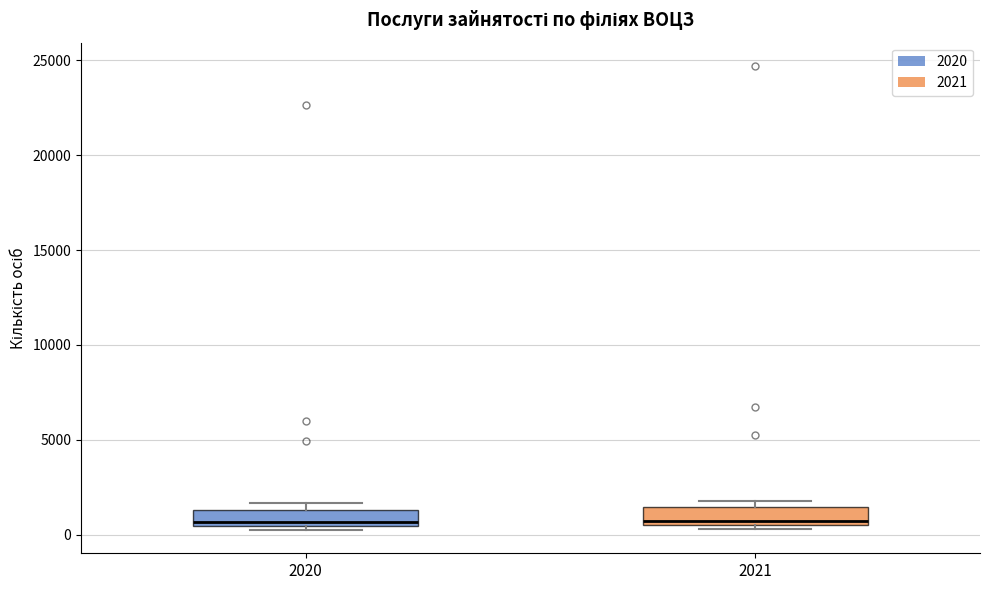

Reading left to right, read every box against the y-axis: the position of its median line, the range the box covers, and the ends of its whiskers. The values are not printed on the chart, so give them approximately, as read against the axis.

2020: median 500 (just above the box's lower edge), box 500 to 1500, whiskers 0 to 1500 (just above the box's upper edge)
2021: median 500 (just above the box's lower edge), box 500 to 1500, whiskers 500 (just below the box's lower edge) to 2000